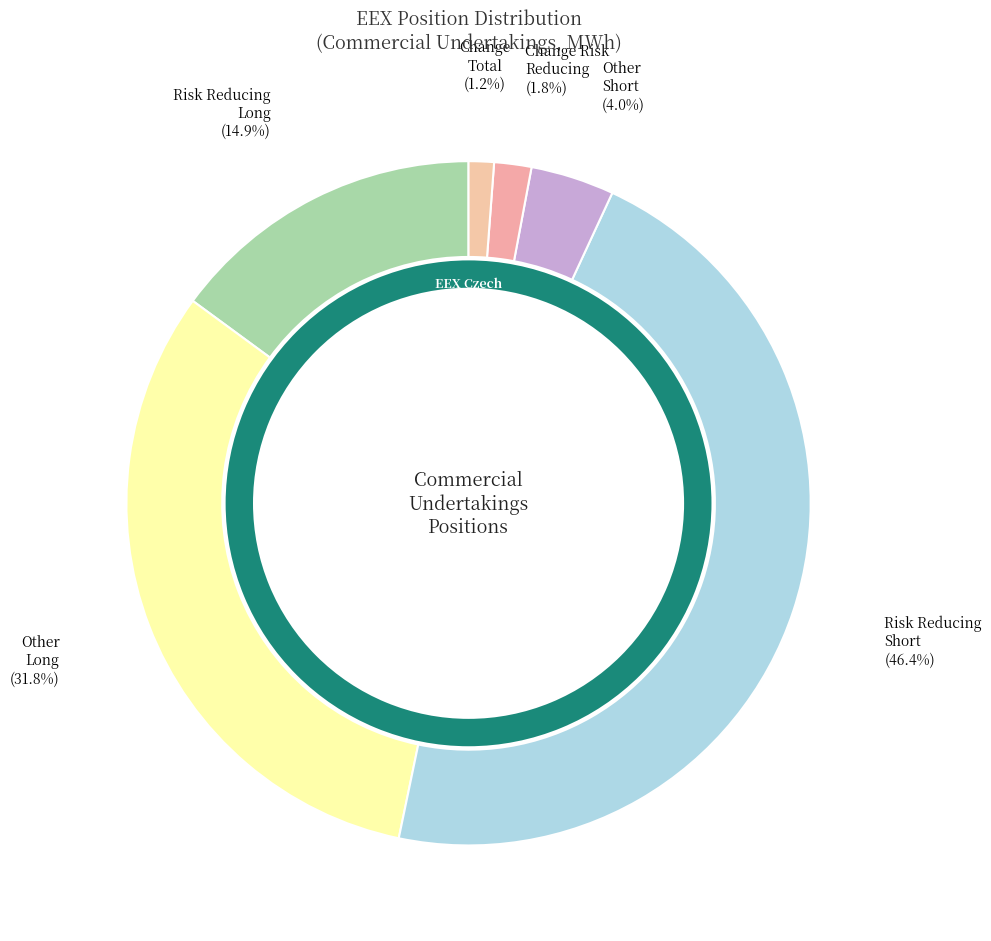

What is the change in value from Other
Short to Change
Total?

-633597